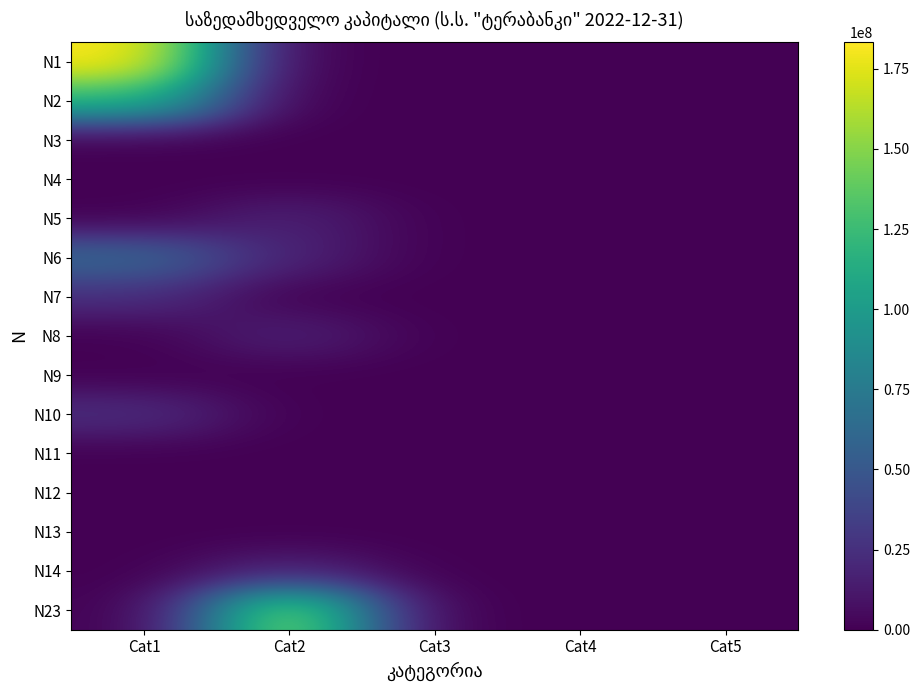

Count the number of categories in the chart.

5